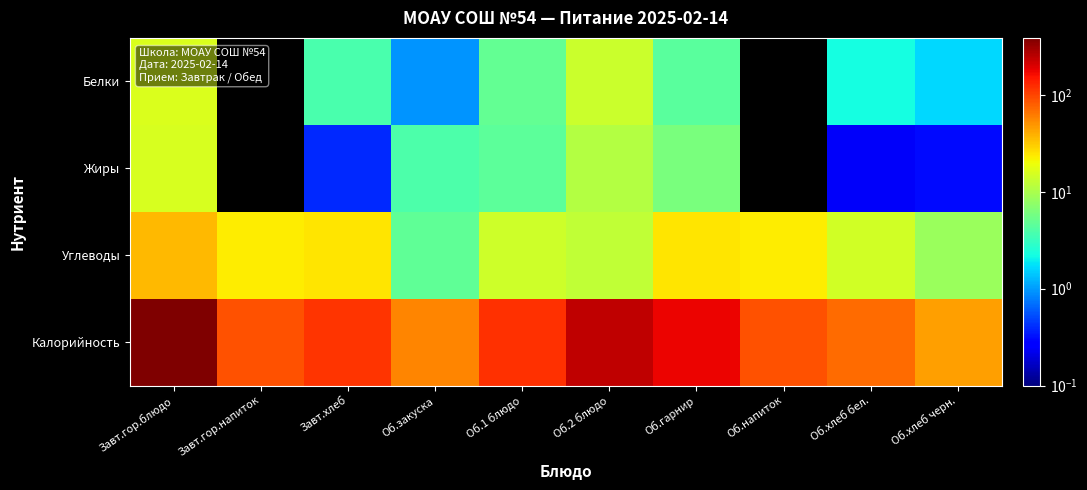

Reading right to left, what are all the values shown in this chart?

Белки: Об.хлеб черн.=1.6	Об.хлеб бел.=2.3	Об.напиток=0.0	Об.гарнир=4.5	Об.2 блюдо=13.8	Об.1 блюдо=4.8	Об.закуска=0.9	Завт.хлеб=3.8	Завт.гор.напиток=0.0	Завт.гор.блюдо=16.1
Жиры: Об.хлеб черн.=0.3	Об.хлеб бел.=0.2	Об.напиток=0.0	Об.гарнир=6.2	Об.2 блюдо=11.0	Об.1 блюдо=4.6	Об.закуска=3.9	Завт.хлеб=0.4	Завт.гор.напиток=0.0	Завт.гор.блюдо=15.6
Углеводы: Об.хлеб черн.=8.5	Об.хлеб бел.=14.8	Об.напиток=22.8	Об.гарнир=24.9	Об.2 блюдо=12.6	Об.1 блюдо=14.4	Об.закуска=4.8	Завт.хлеб=24.6	Завт.гор.напиток=22.8	Завт.гор.блюдо=36.9
Калорийность: Об.хлеб черн.=45.2	Об.хлеб бел.=70.5	Об.напиток=91.0	Об.гарнир=178.5	Об.2 блюдо=243.2	Об.1 блюдо=118.6	Об.закуска=57.8	Завт.хлеб=117.5	Завт.гор.напиток=91.0	Завт.гор.блюдо=389.4